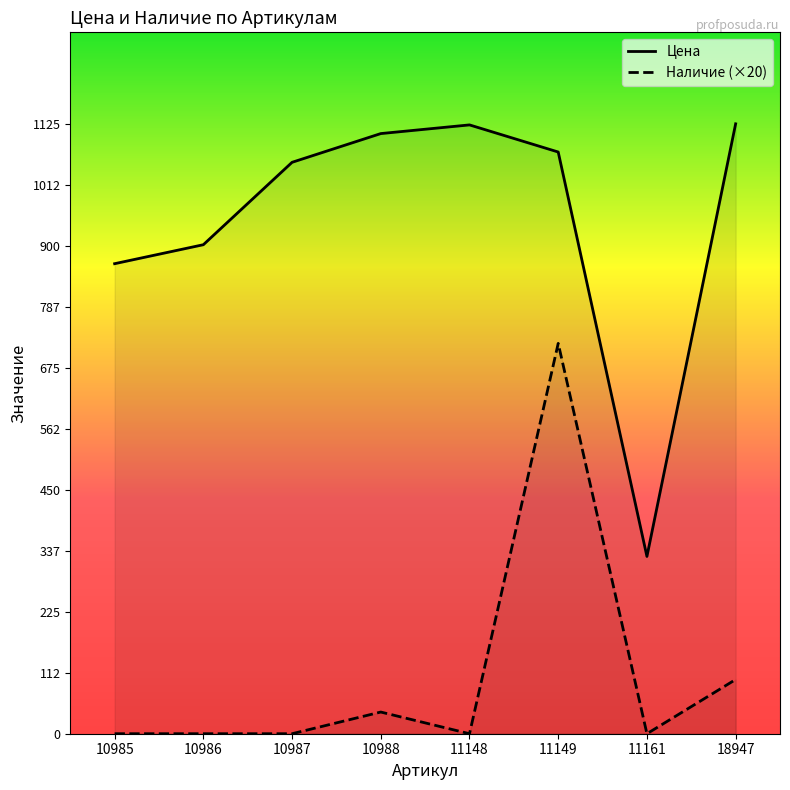

Rank the series by their average value, from highest to lowest.

Цена, Наличие (×20)